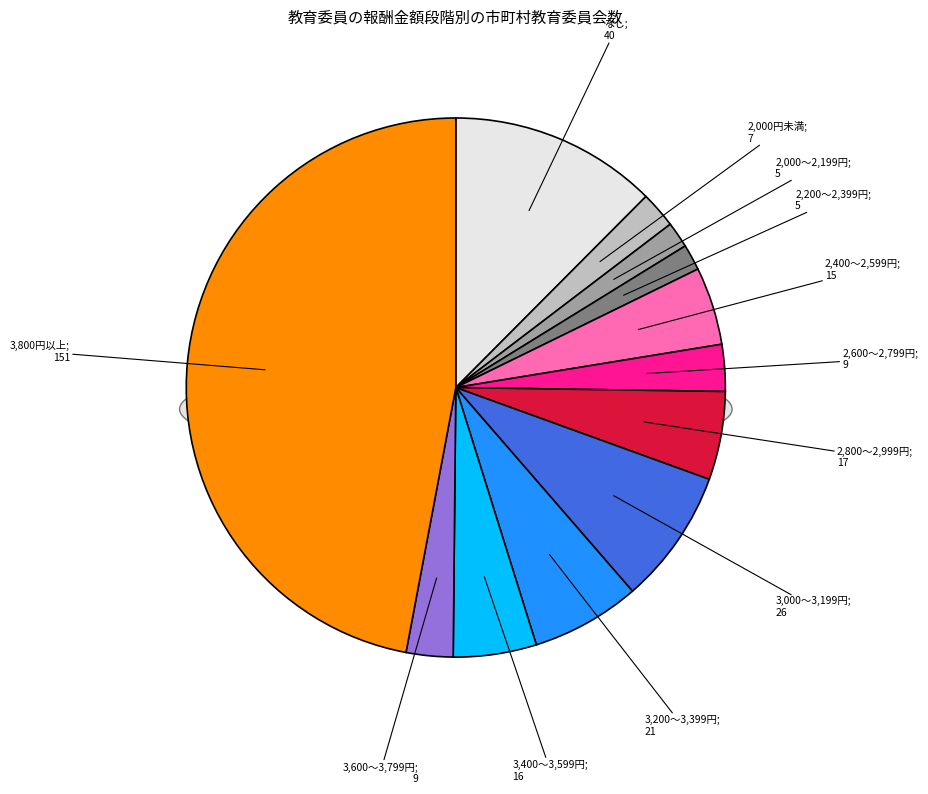

Is there a majority slice in this chart?

No